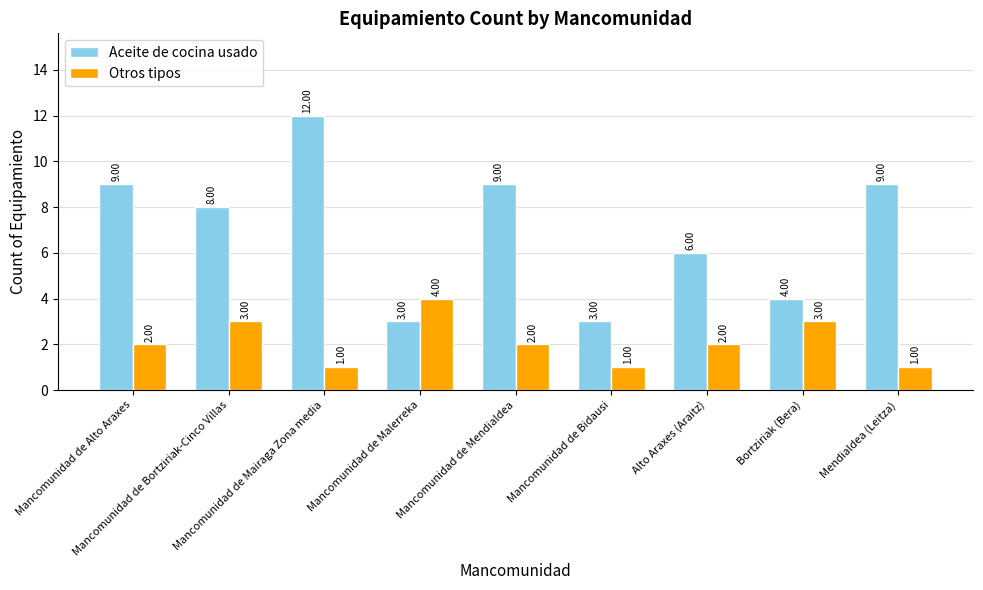

Which category has the highest value in the Aceite de cocina usado series?

Mancomunidad de Mairaga Zona media